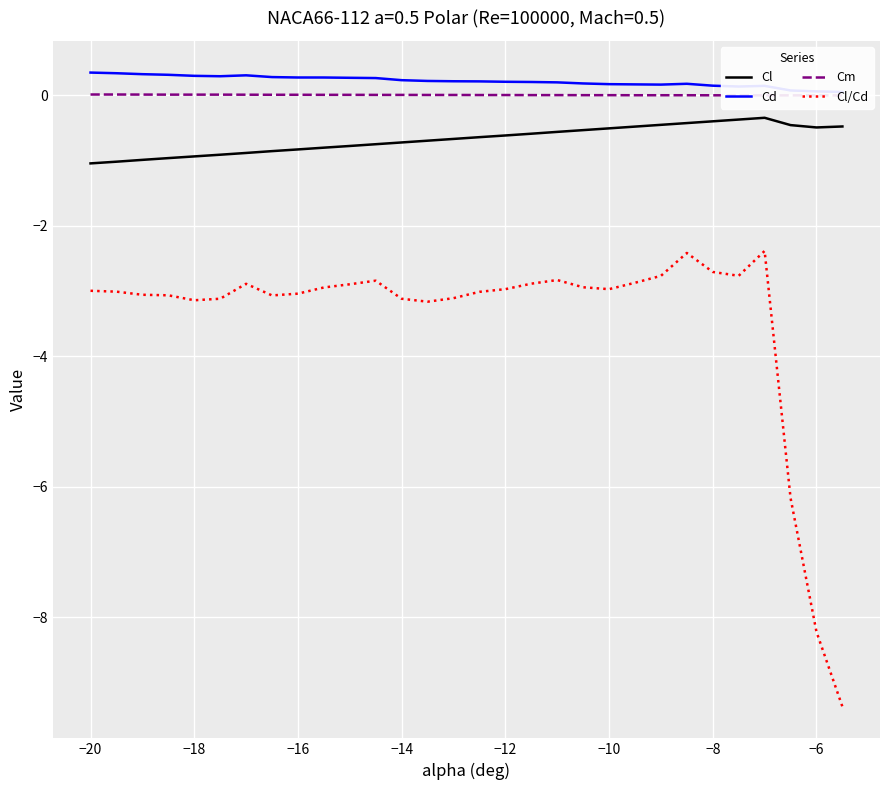

Reading left to right, list all the values displayed in this chart.

Cl: -1.0	-1.0	-1.0	-1.0	-0.9	-0.9	-0.9	-0.9	-0.8	-0.8	-0.8	-0.8	-0.7	-0.7	-0.7	-0.6	-0.6	-0.6	-0.6	-0.5	-0.5	-0.5	-0.5	-0.4	-0.4	-0.4	-0.3	-0.5	-0.5	-0.5
Cd: 0.3	0.3	0.3	0.3	0.3	0.3	0.3	0.3	0.3	0.3	0.3	0.3	0.2	0.2	0.2	0.2	0.2	0.2	0.2	0.2	0.2	0.2	0.2	0.2	0.1	0.1	0.1	0.1	0.1	0.1
Cm: 0.0	0.0	0.0	0.0	0.0	0.0	0.0	0.0	0.0	0.0	0.0	0.0	0.0	0.0	0.0	0.0	0.0	0.0	0.0	0.0	0.0	0.0	0.0	0.0	0.0	0.0	-0.0	-0.0	-0.0	-0.0
Cl/Cd: -3.0	-3.0	-3.1	-3.1	-3.1	-3.1	-2.9	-3.1	-3.0	-2.9	-2.9	-2.8	-3.1	-3.2	-3.1	-3.0	-3.0	-2.9	-2.8	-2.9	-3.0	-2.9	-2.8	-2.4	-2.7	-2.8	-2.4	-6.2	-8.2	-9.4